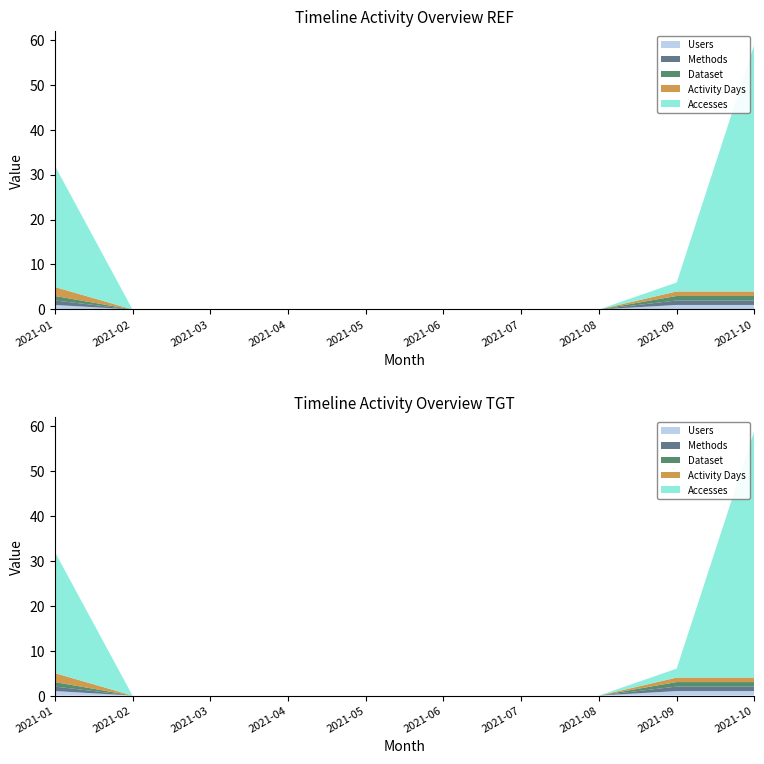

Reading left to right, what are all the values shown in this chart?

Accesses: 2021-01=27	2021-02=0	2021-03=0	2021-04=0	2021-05=0	2021-06=0	2021-07=0	2021-08=0	2021-09=2	2021-10=55
Methods: 2021-01=1	2021-02=0	2021-03=0	2021-04=0	2021-05=0	2021-06=0	2021-07=0	2021-08=0	2021-09=1	2021-10=1
Dataset: 2021-01=1	2021-02=0	2021-03=0	2021-04=0	2021-05=0	2021-06=0	2021-07=0	2021-08=0	2021-09=1	2021-10=1
Activity Days: 2021-01=2	2021-02=0	2021-03=0	2021-04=0	2021-05=0	2021-06=0	2021-07=0	2021-08=0	2021-09=1	2021-10=1
Users: 2021-01=1	2021-02=0	2021-03=0	2021-04=0	2021-05=0	2021-06=0	2021-07=0	2021-08=0	2021-09=1	2021-10=1